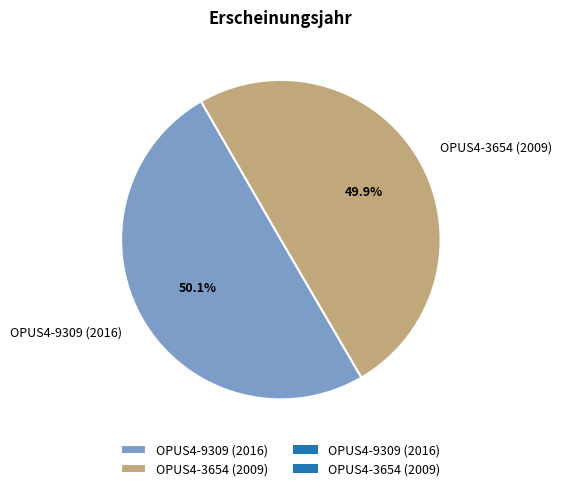

Is the sum of OPUS4-3654 (2009) and OPUS4-9309 (2016) greater than half?

Yes